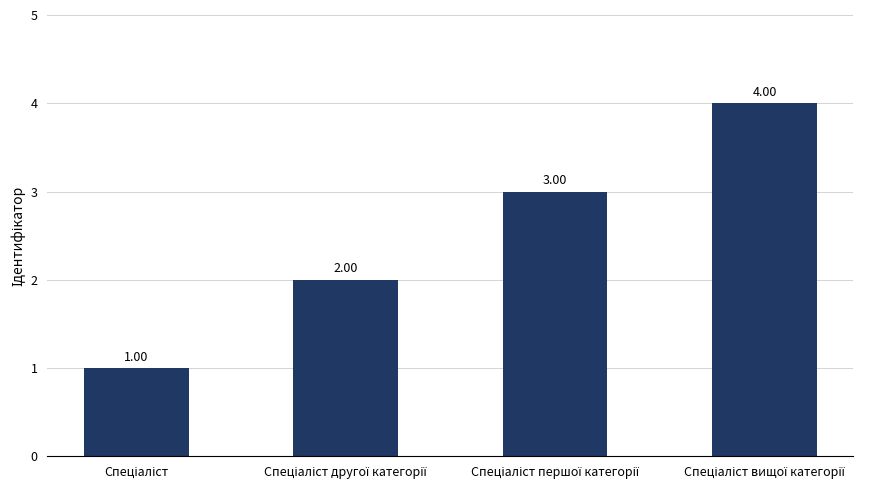

Are the bars horizontal?

No